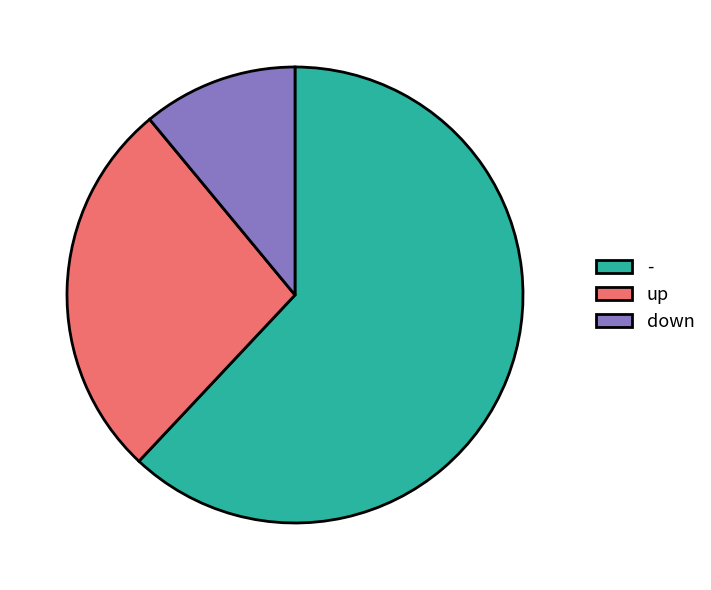

Rank the categories by value from lowest to highest.

down, up, -